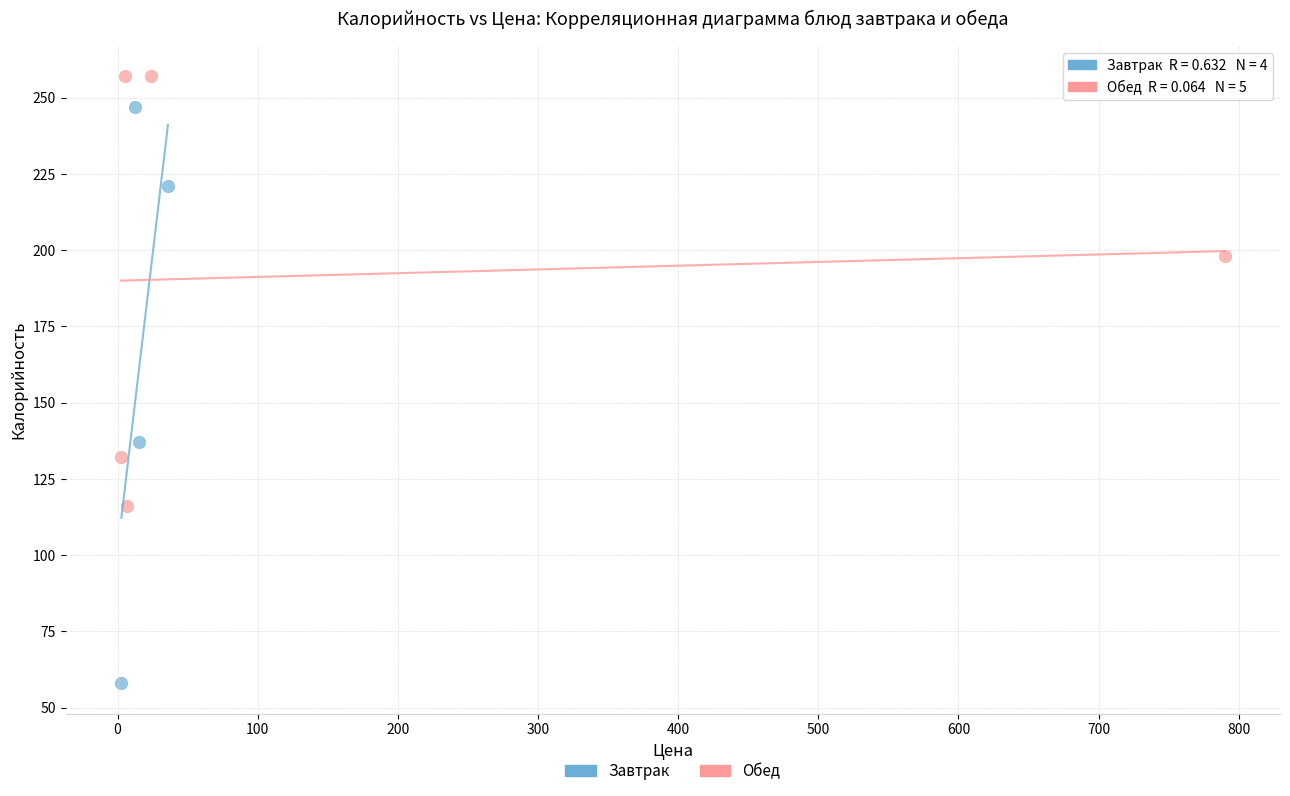

Which series reaches the maximum Y coordinate?

Обед